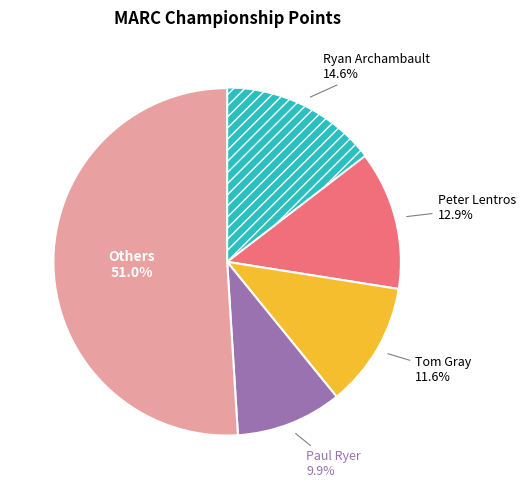

To the nearest percent, what is the difference between the largest and smallest slice percentages?

41%